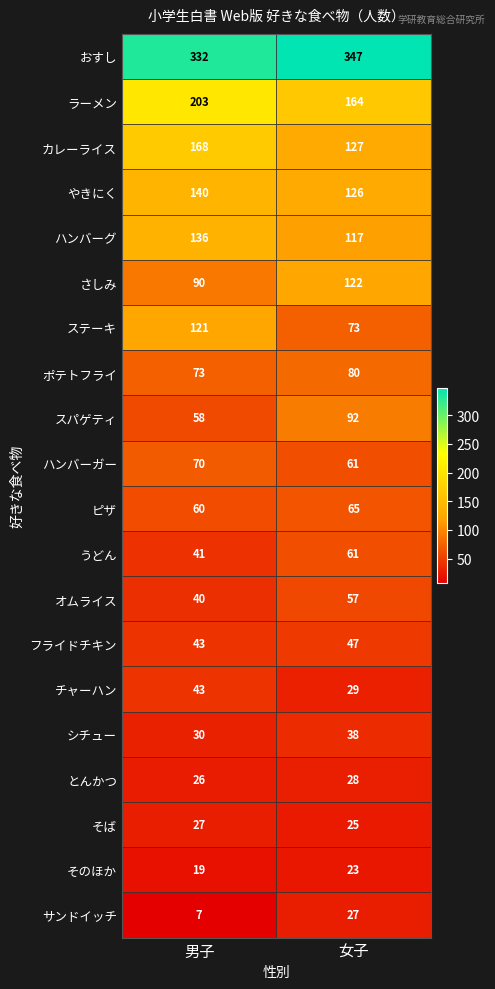

Count the number of data series in this chart.

20